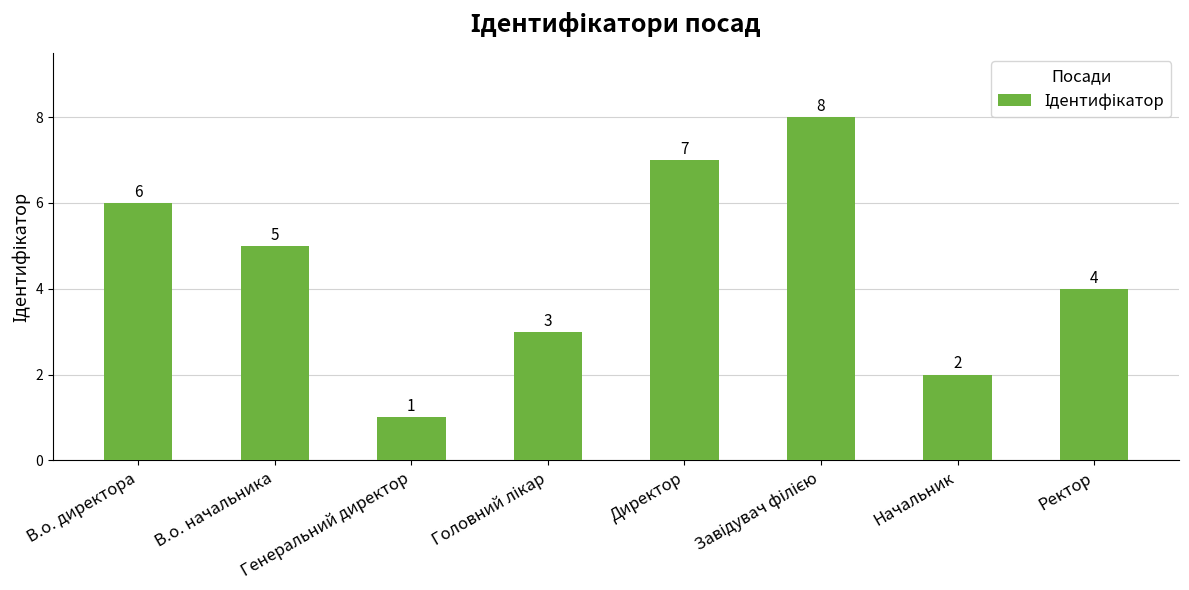

What is the maximum value shown in the chart?

8